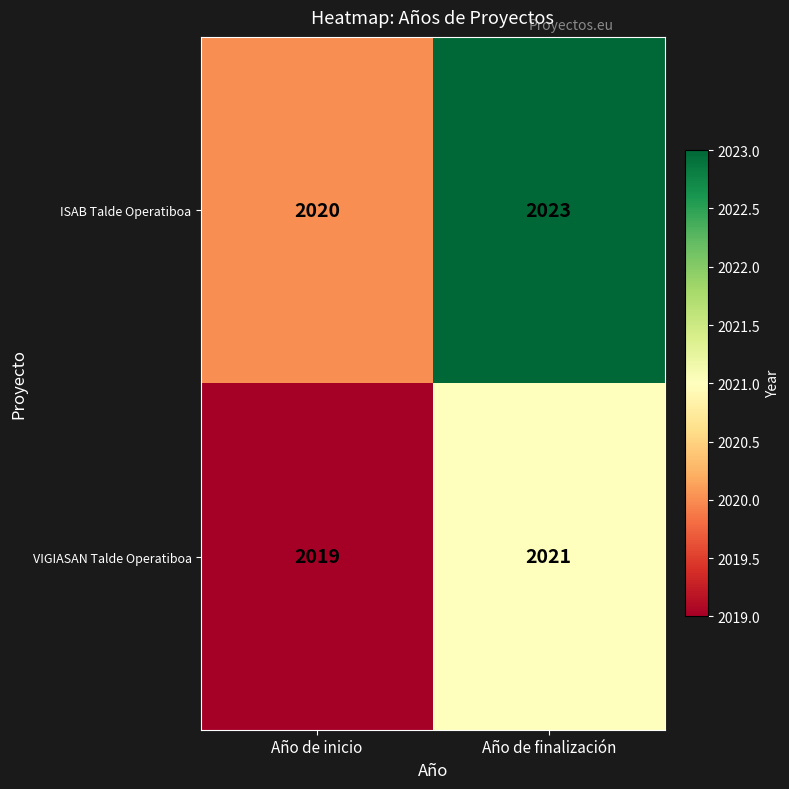

List the series in order of their overall mean, lowest first.

VIGIASAN Talde Operatiboa, ISAB Talde Operatiboa